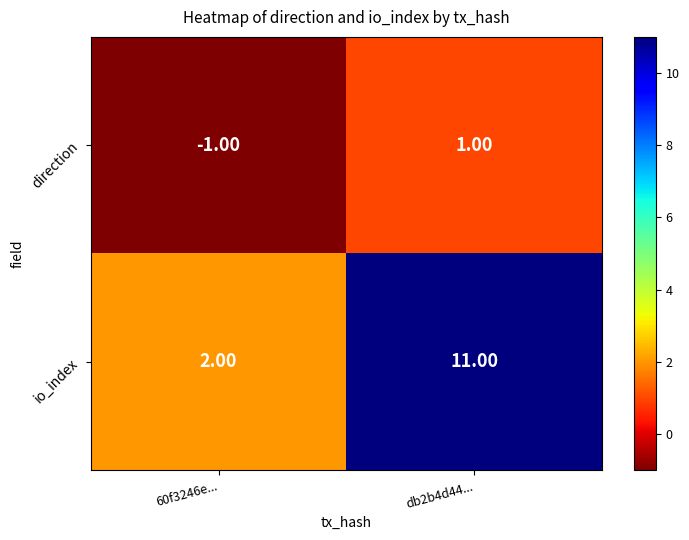

What is the spread (max minus min) of values at db2b4d44...?

10